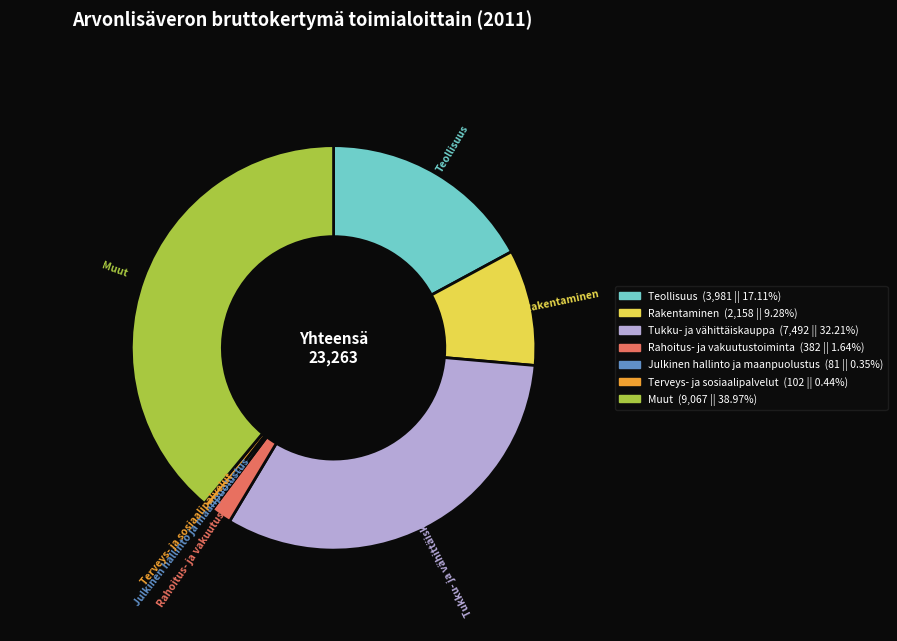

How many segments does this pie chart have?

7